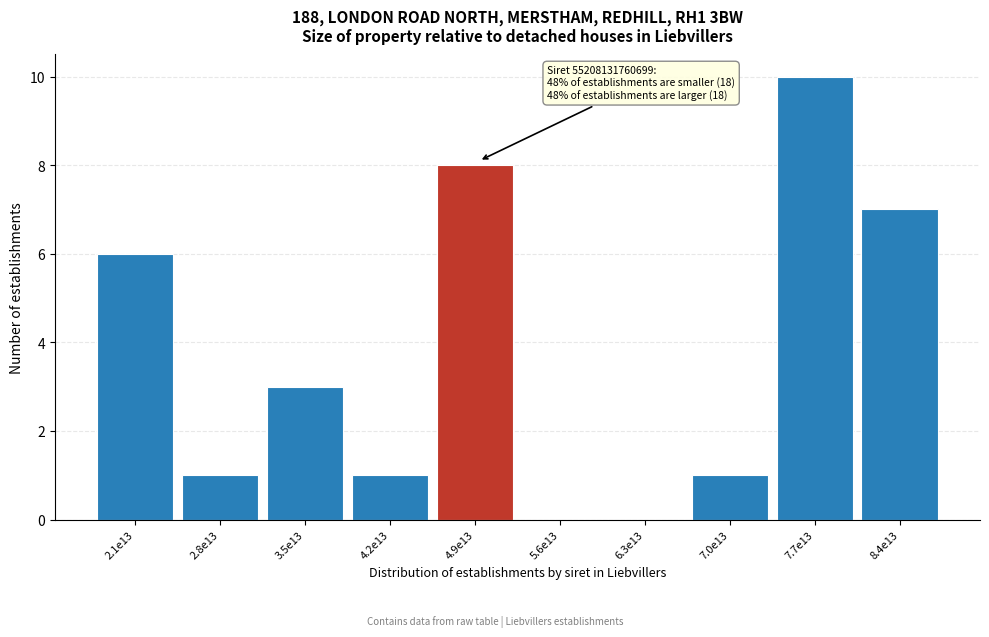

Reading left to right, extract all data points from this chart.

2.1e13=6	2.8e13=1	3.5e13=3	4.2e13=1	4.9e13=8	5.6e13=0	6.3e13=0	7.0e13=1	7.7e13=10	8.4e13=7